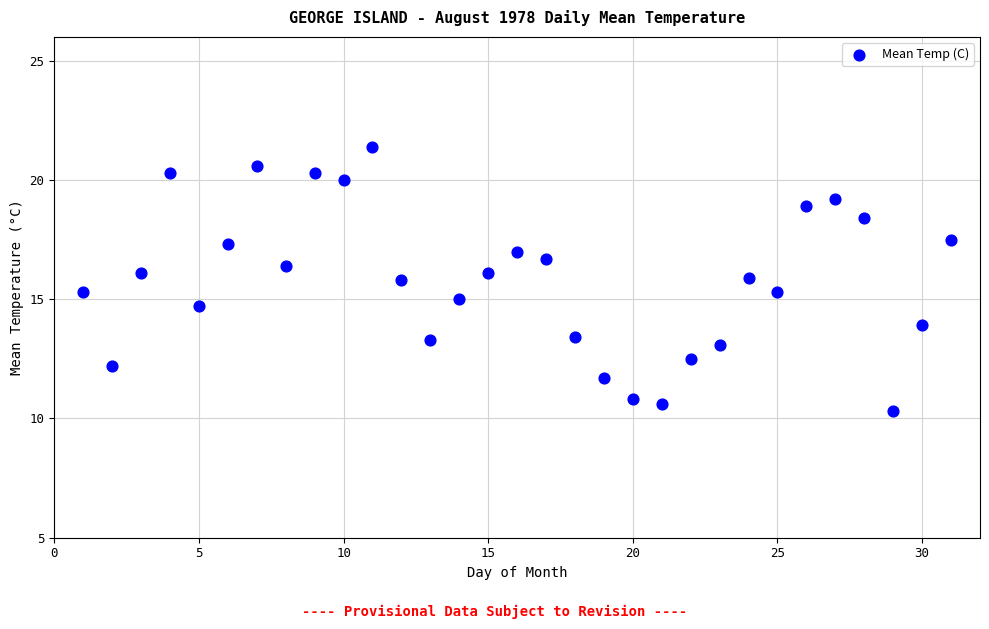

What is the range of X values (max minus min)?

30.0